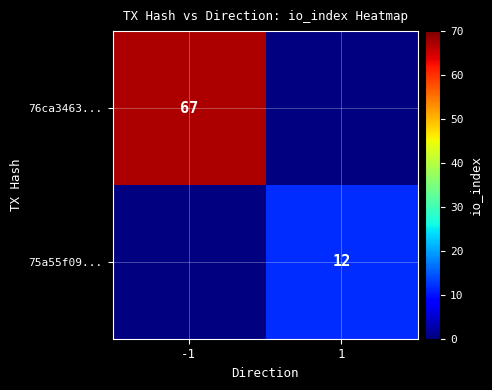

Is it true that 76ca3463... equals 14 at -1?

False